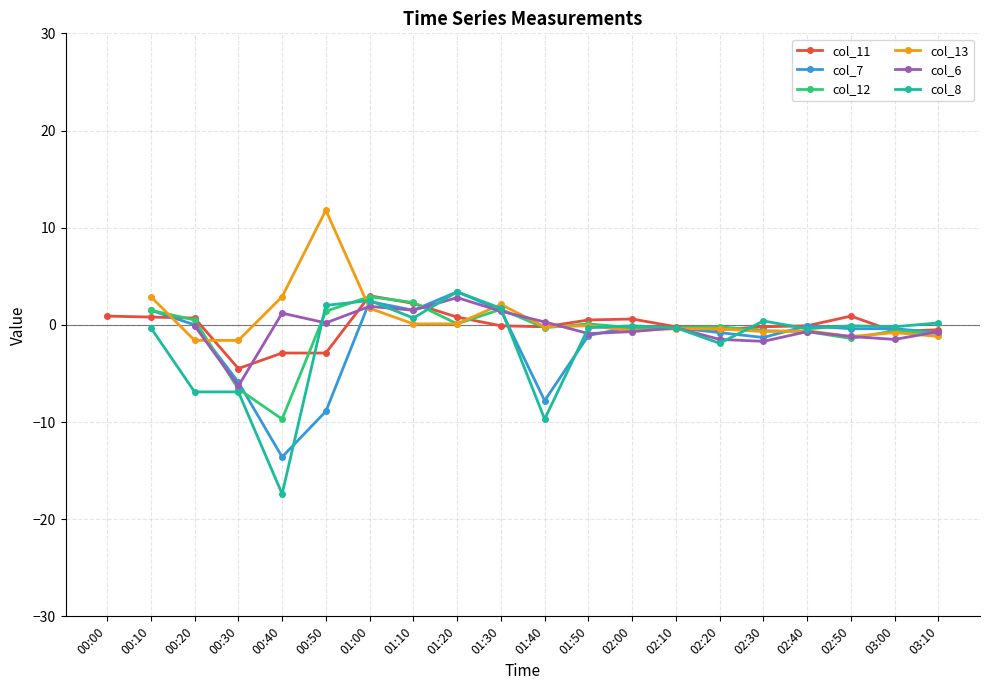

What is the approximate value of col_13 at 02:10?

-0.4